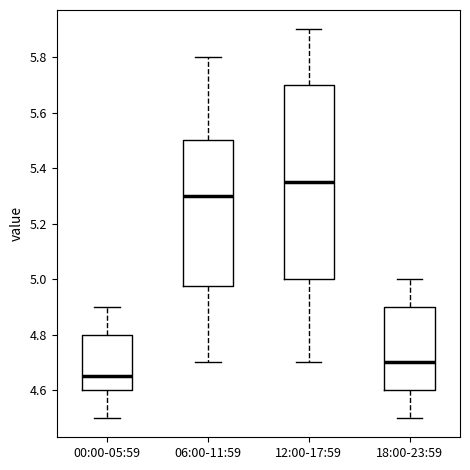

Which box's median line is the lowest?

00:00-05:59